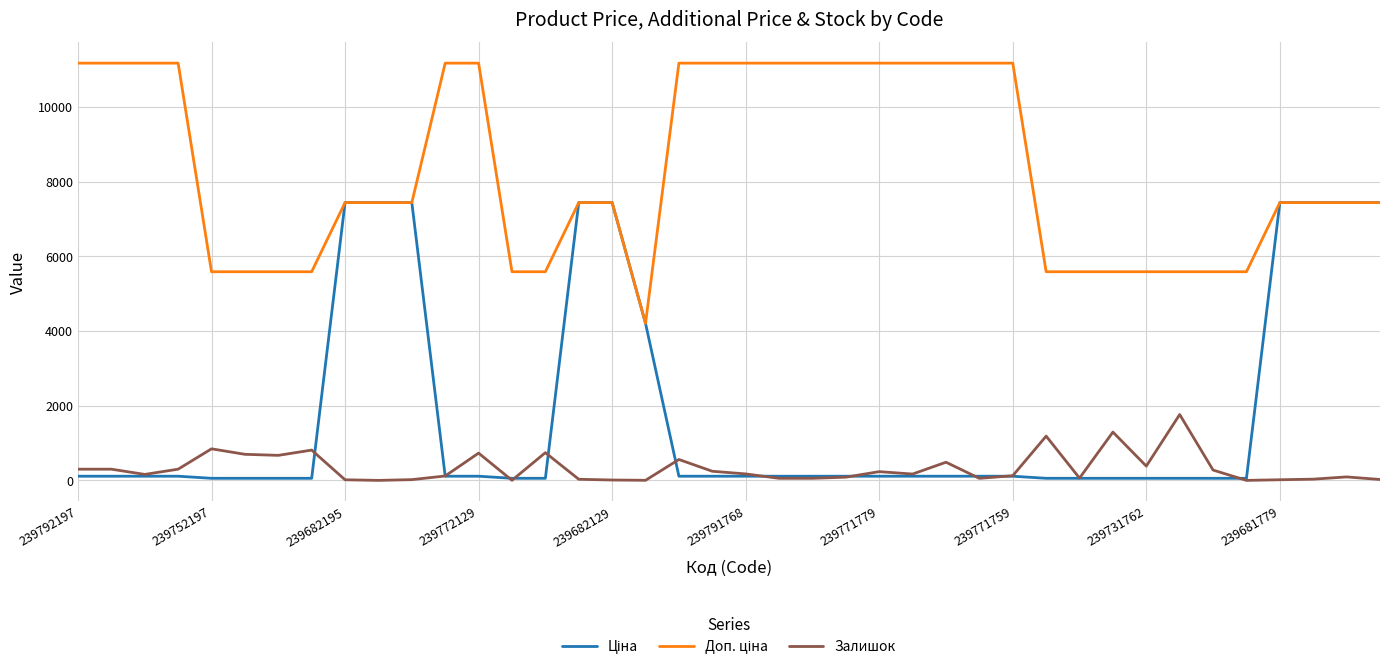

What is the highest value of the Залишок series?

1763.0